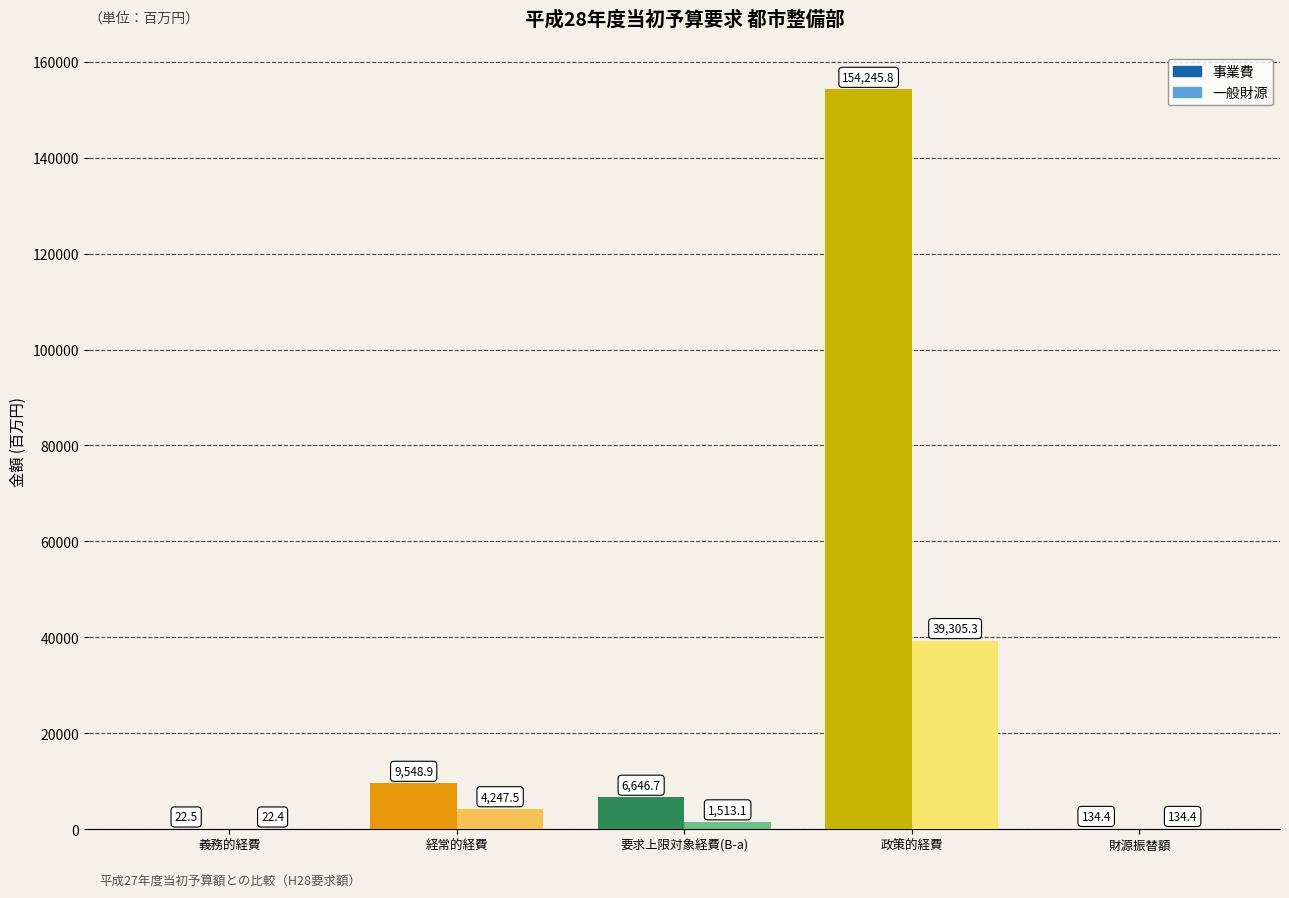

Which category has the lowest value across all series?

義務的経費